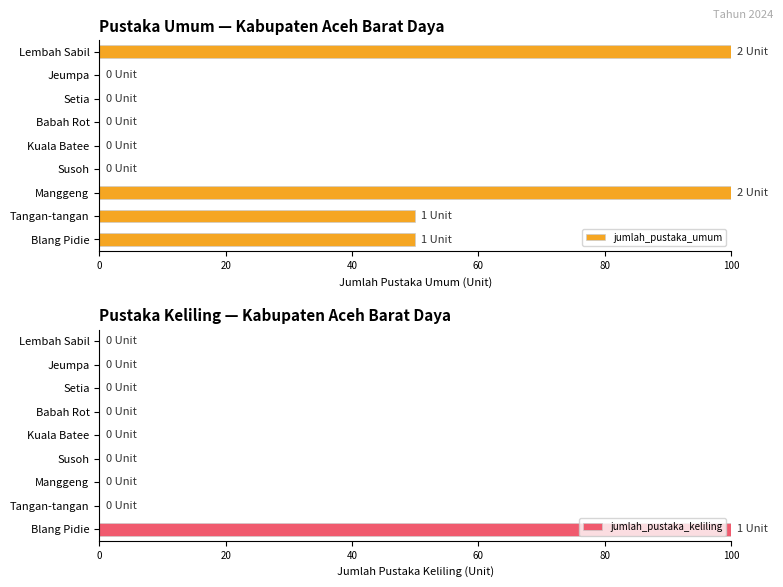

The value of jumlah_pustaka_keliling at Setia is 0. True or false?

True